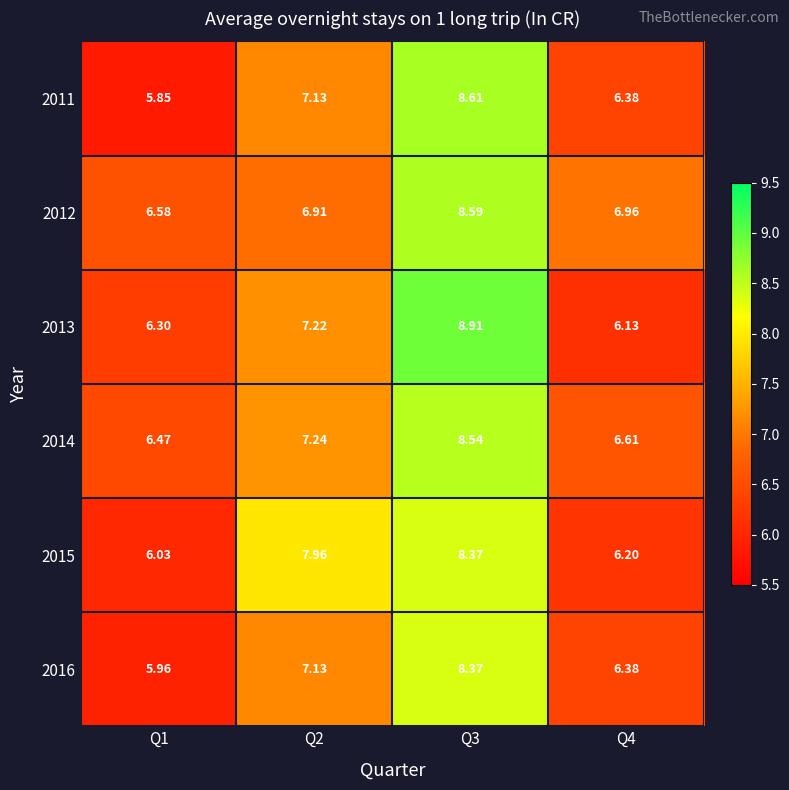

Is the value of 2016 at Q2 greater than the value of 2013 at Q3?

No